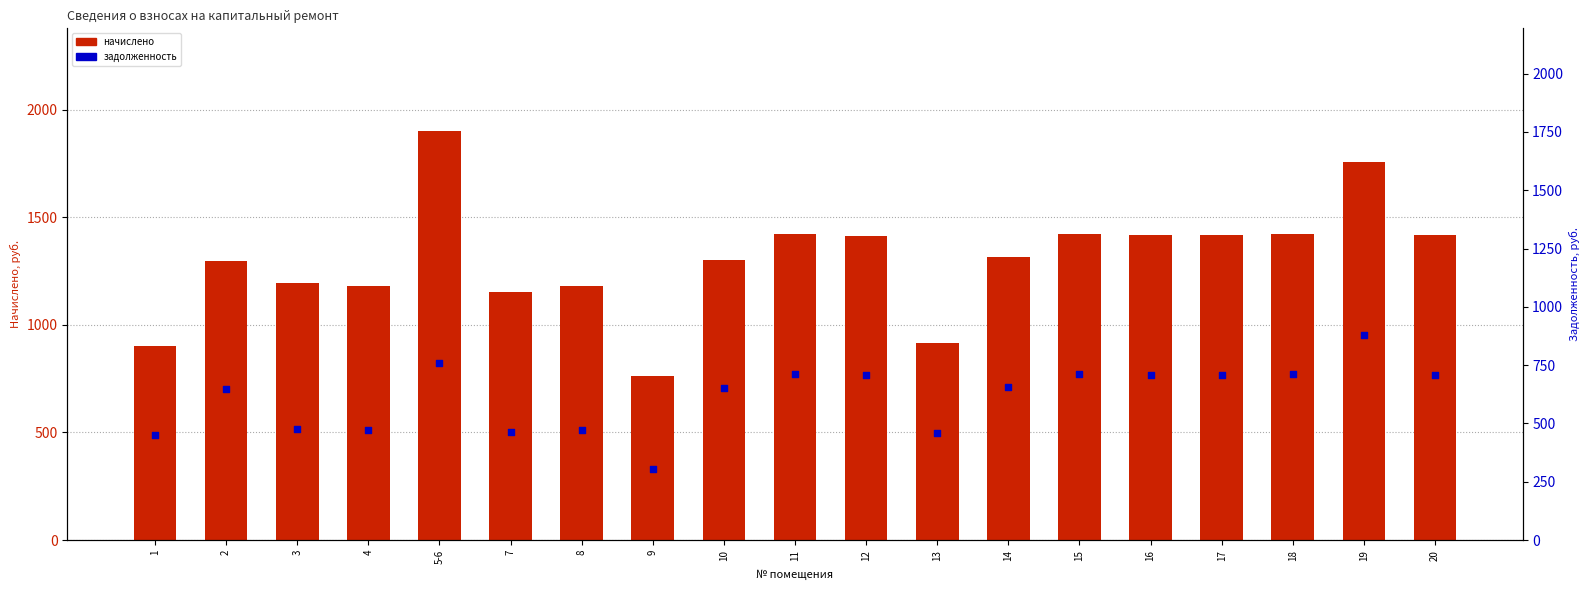

At how many categories does at least one series exceed 596?

19